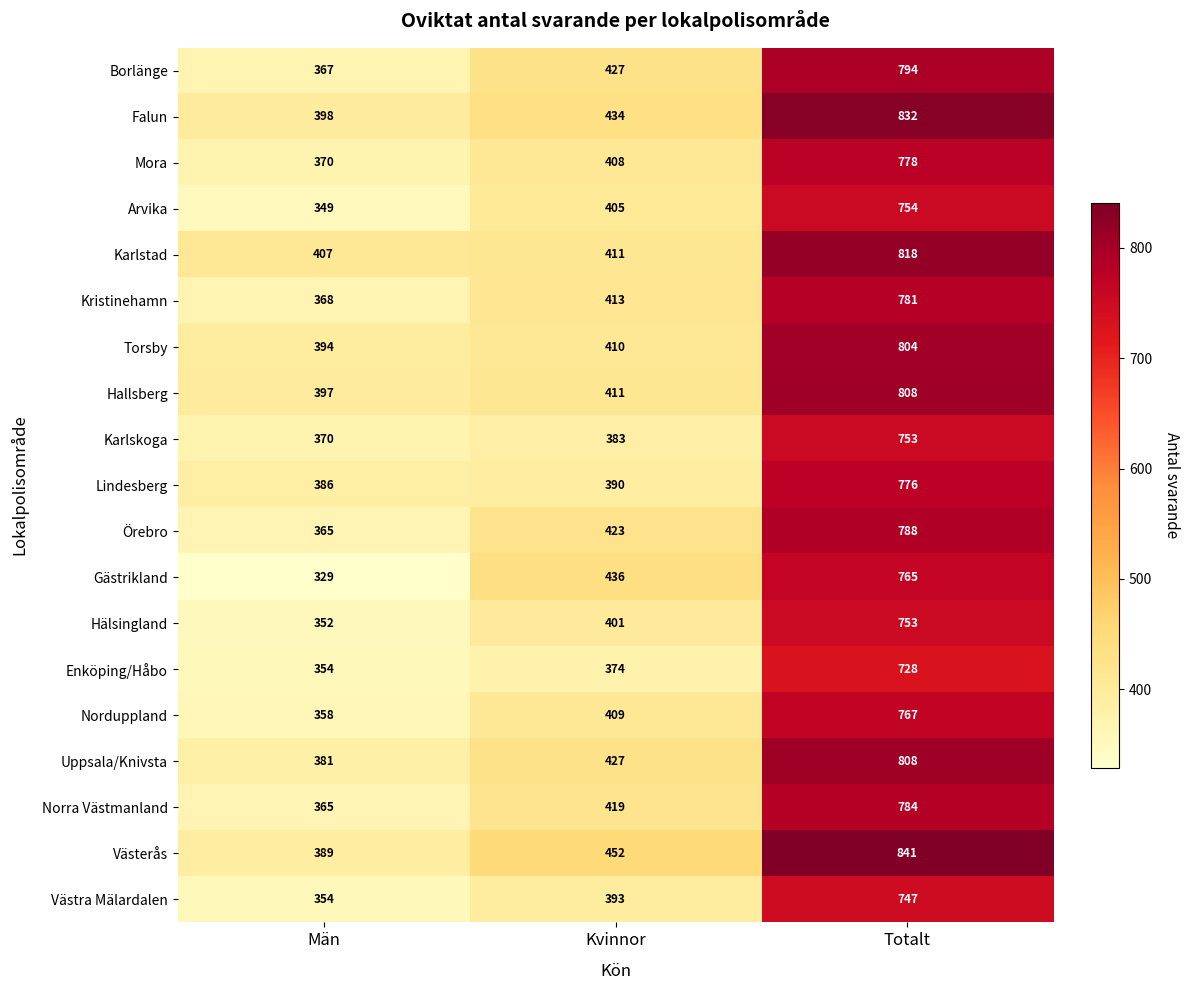

At which category does the chart reach its peak across all series?

Totalt